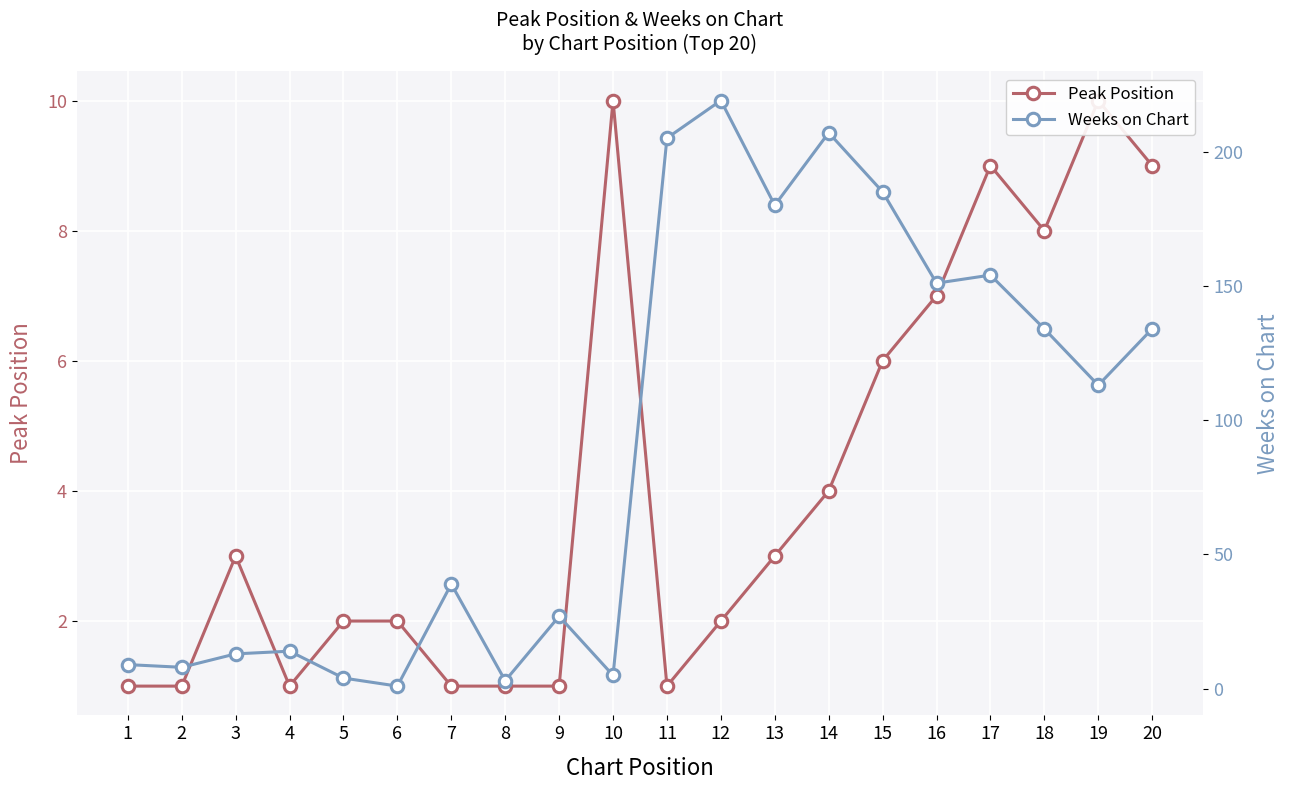

True or false: Weeks on Chart and Peak Position intersect in this chart.

True